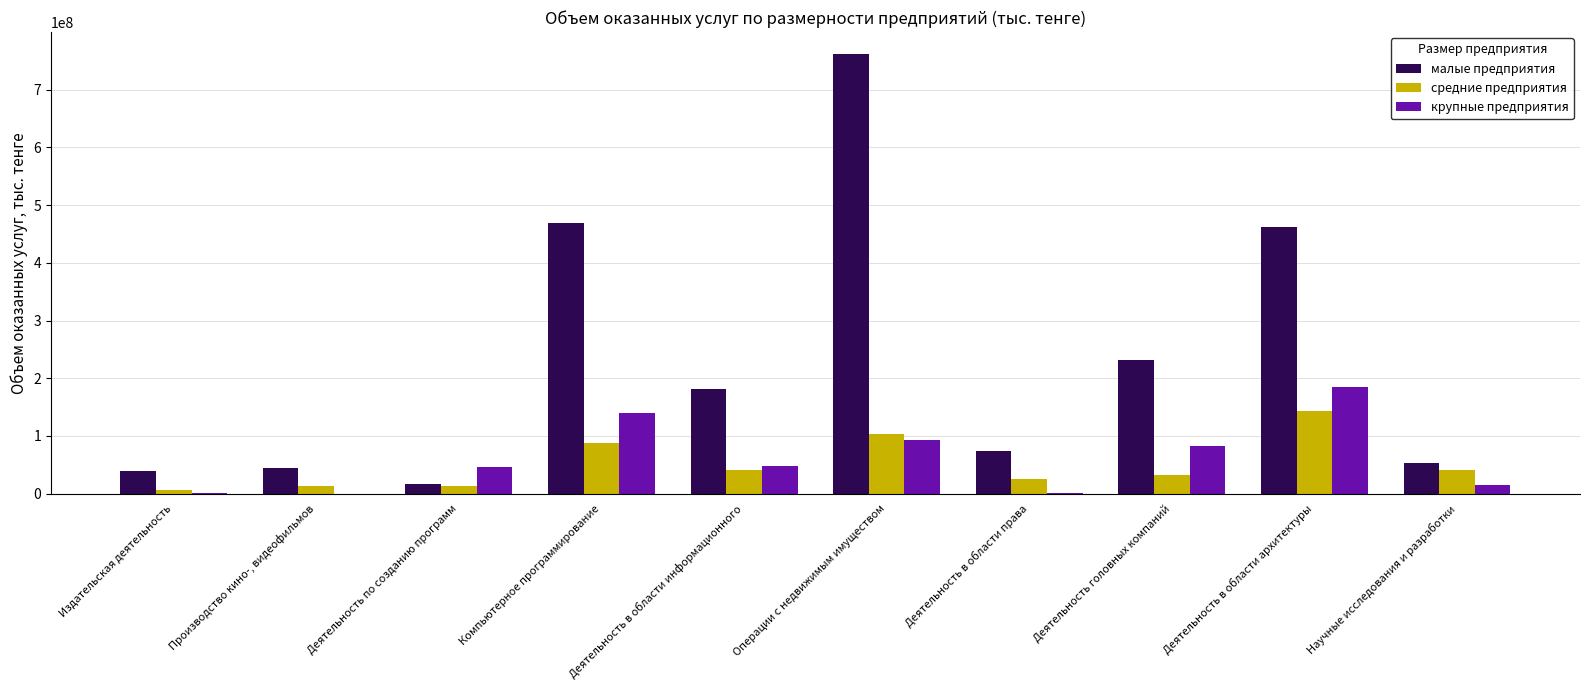

Which series has the widest spread of values?

малые предприятия